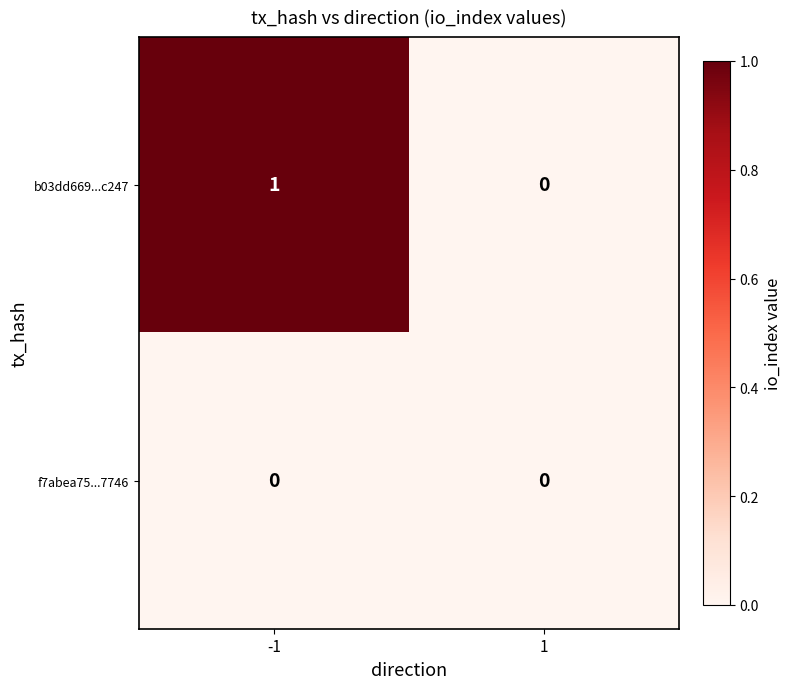

Between -1 and 1, which series saw the biggest shift?

b03dd669...c247